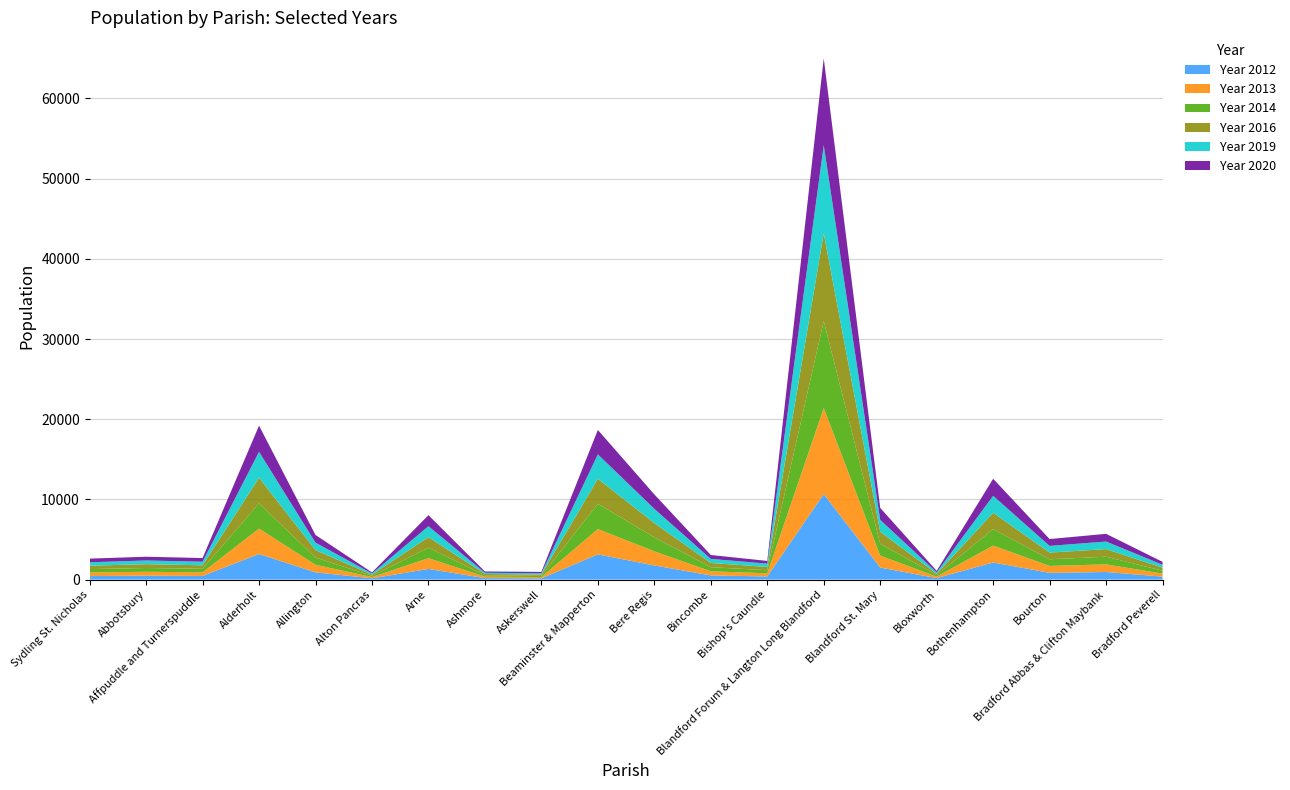

Reading left to right, extract all data points from this chart.

Year 2012: 439	490	451	3190	903	161	1327	186	158	3146	1763	522	390	10660	1501	186	2136	841	944	370
Year 2013: 451	482	456	3166	943	157	1339	180	161	3155	1762	514	393	10730	1496	185	2104	859	954	377
Year 2014: 422	471	443	3154	903	151	1318	167	151	3158	1750	511	385	10866	1472	179	2051	833	956	365
Year 2016: 420	479	432	3192	925	143	1313	169	161	3114	1775	527	404	10927	1493	173	2042	834	947	372
Year 2019: 427	460	448	3233	934	148	1358	151	160	3043	1775	508	415	10992	1485	179	2112	835	945	363
Year 2020: 457	468	458	3262	953	133	1378	159	167	3046	1799	484	341	10824	1496	188	2128	852	961	364